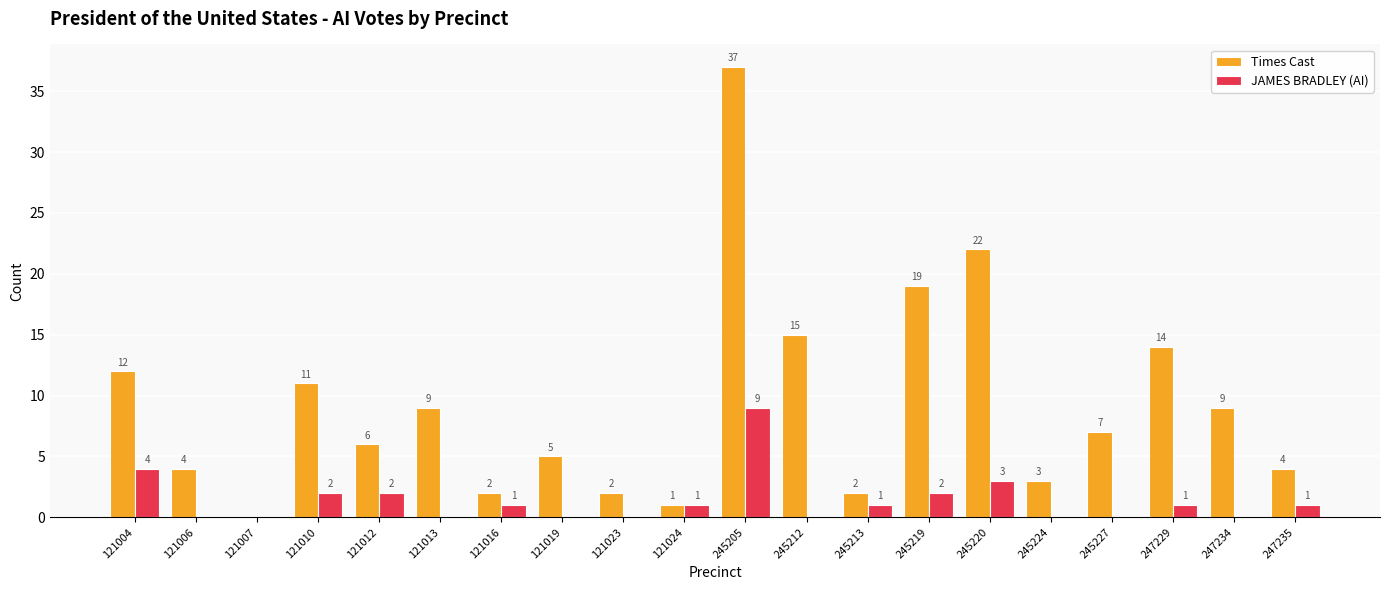

True or false: JAMES BRADLEY (AI) has a value of 6 at 121019.

False